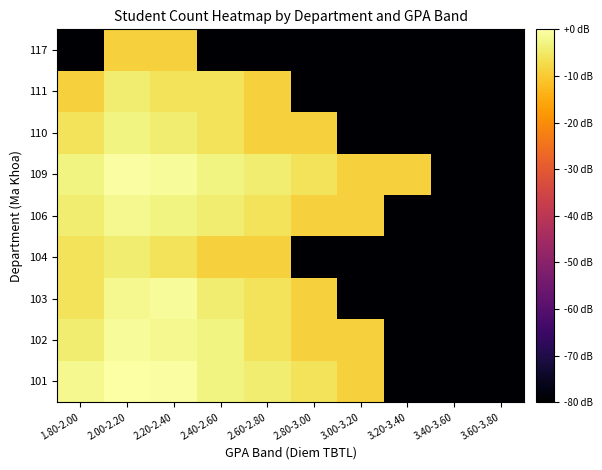

Which label corresponds to the largest value in the chart?

2.00-2.20